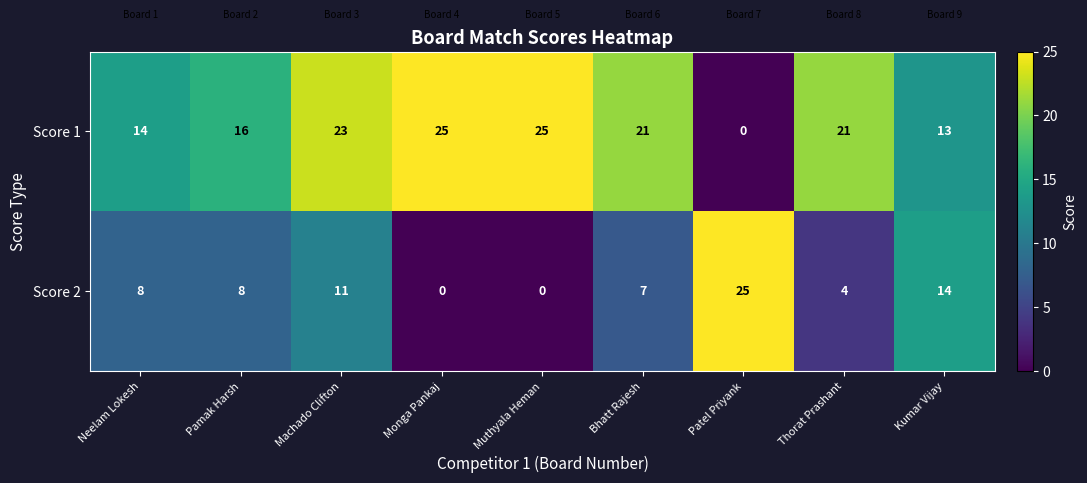

What is the sum of all Score 1 values?

158